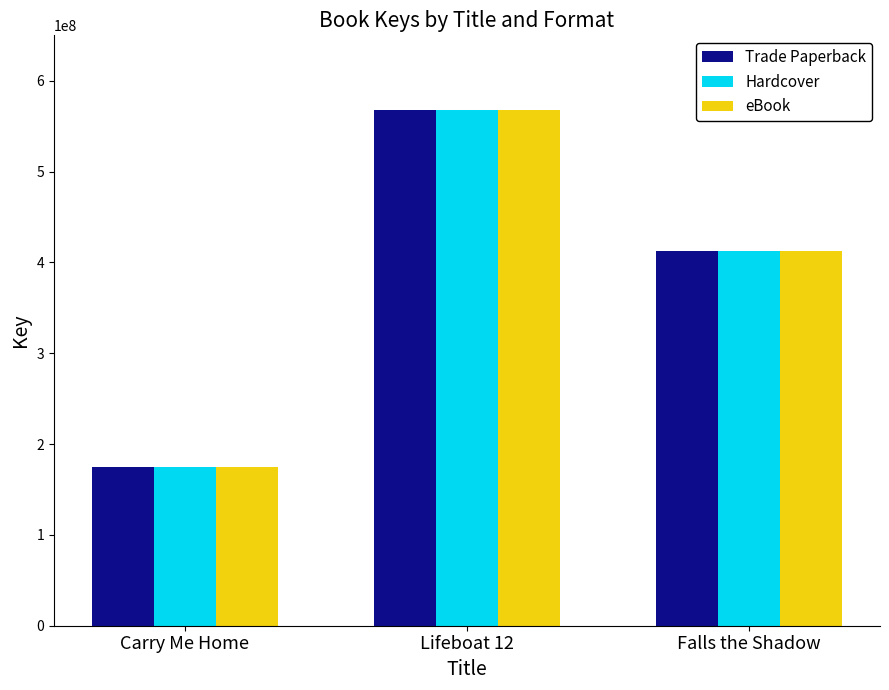

What is the maximum value for Hardcover?

567301969